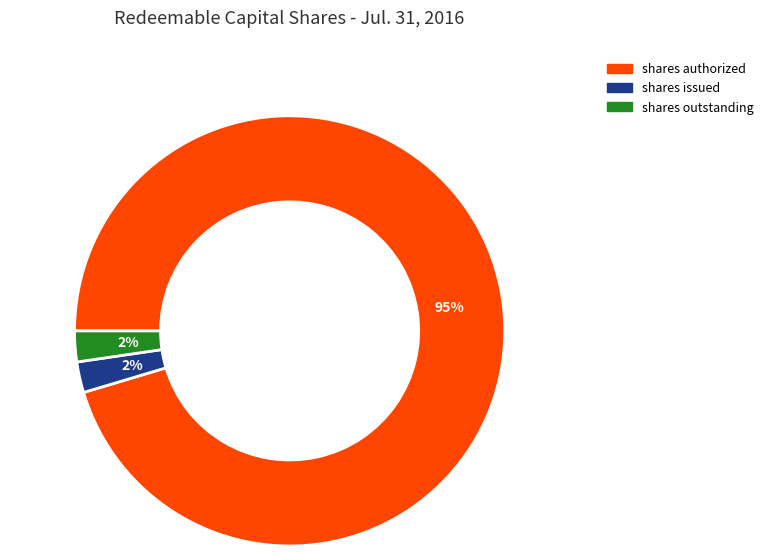

How many segments does this pie chart have?

3